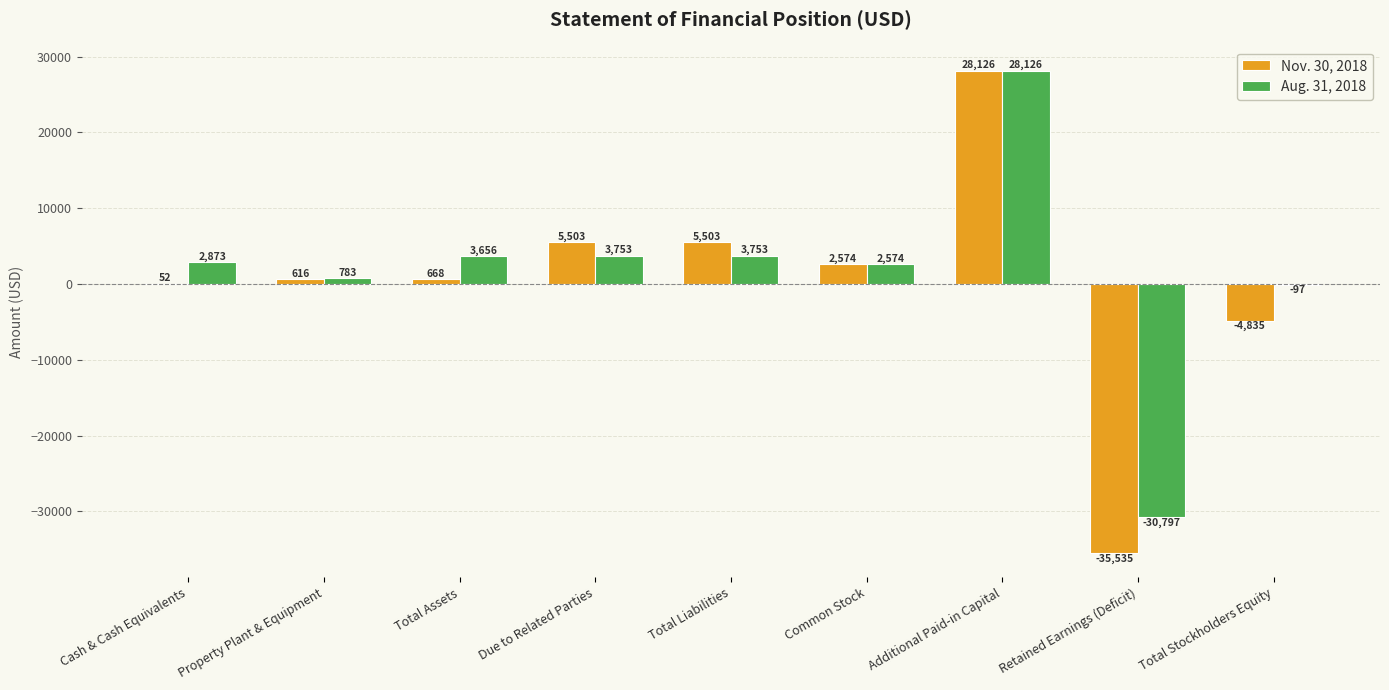

Which series has the largest range (max minus min)?

Nov. 30, 2018